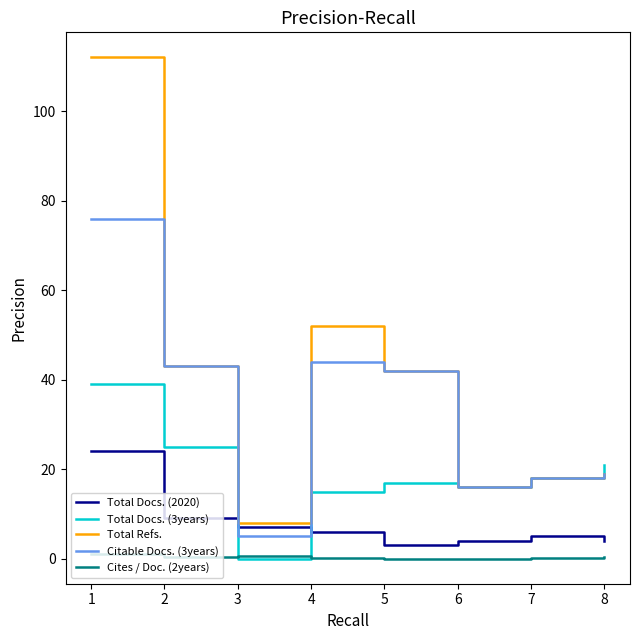

Where is Total Docs. (2020) nearest to the value 13?

2